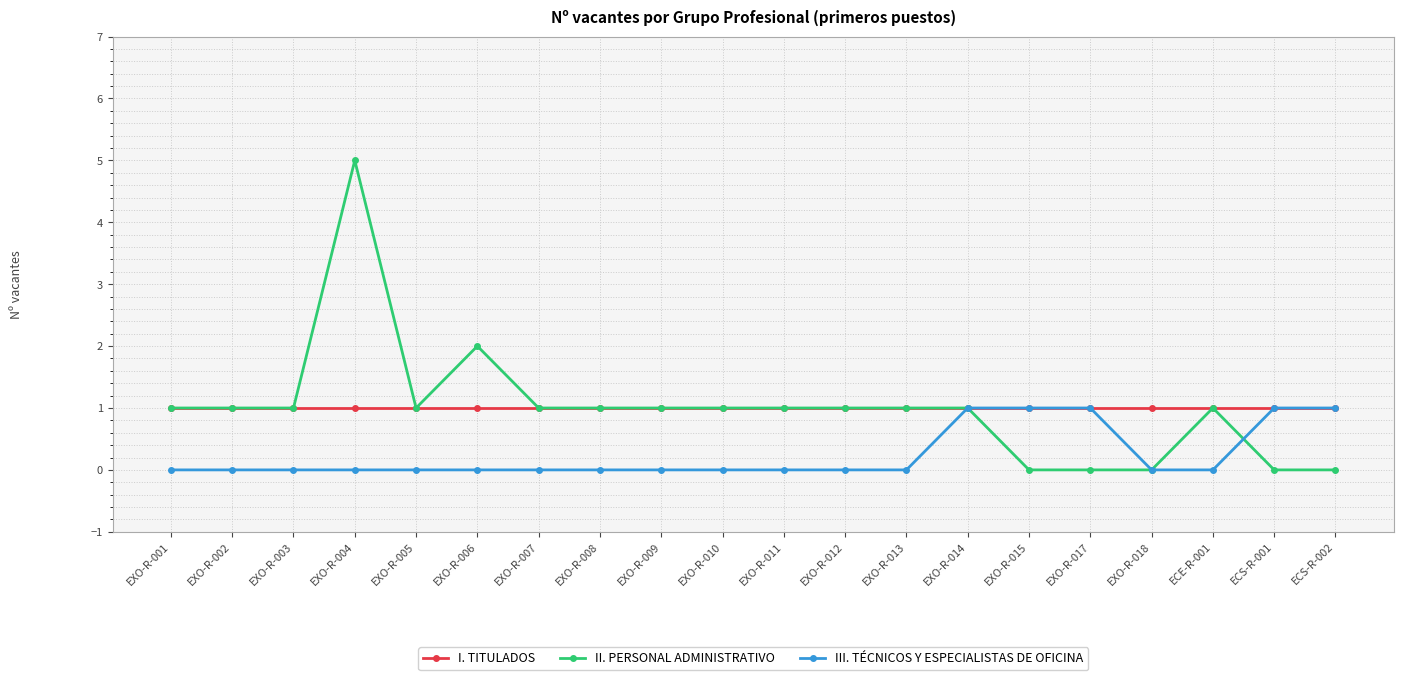

Is the value of II. PERSONAL ADMINISTRATIVO at EXO-R-005 greater than the value of III. TÉCNICOS Y ESPECIALISTAS DE OFICINA at EXO-R-006?

Yes